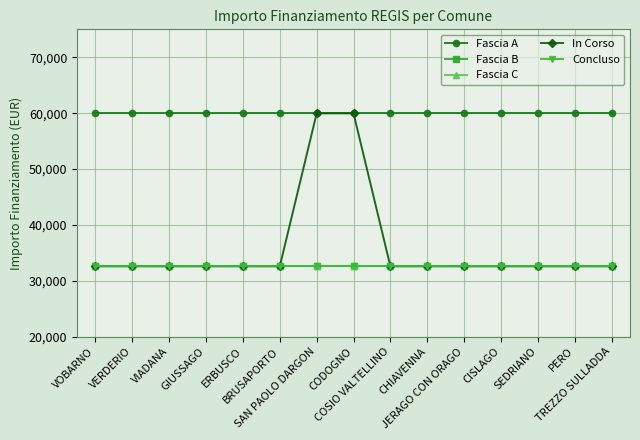

Does the chart have visible grid lines?

Yes